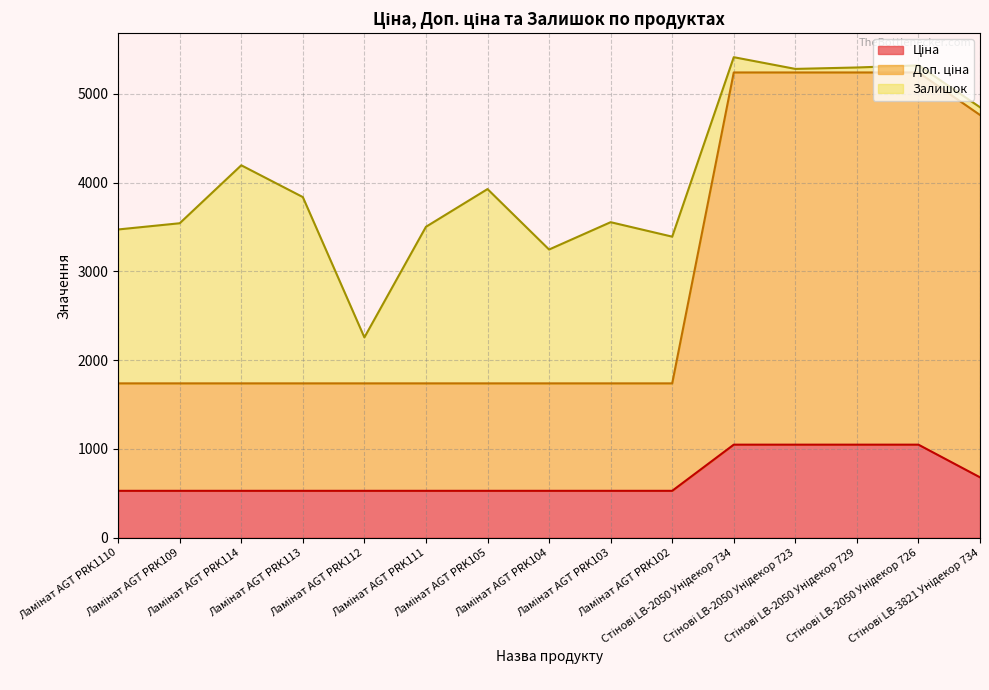

Does the chart display data point markers on the line(s)?

No